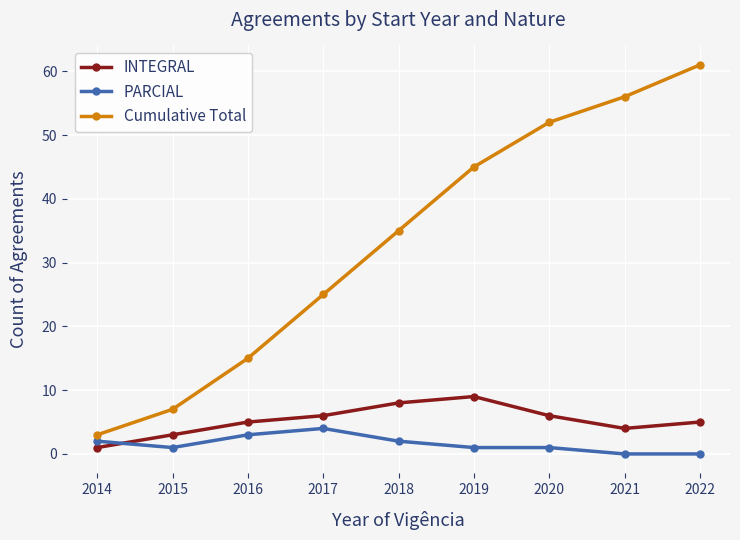

True or false: PARCIAL and INTEGRAL cross at least once.

True